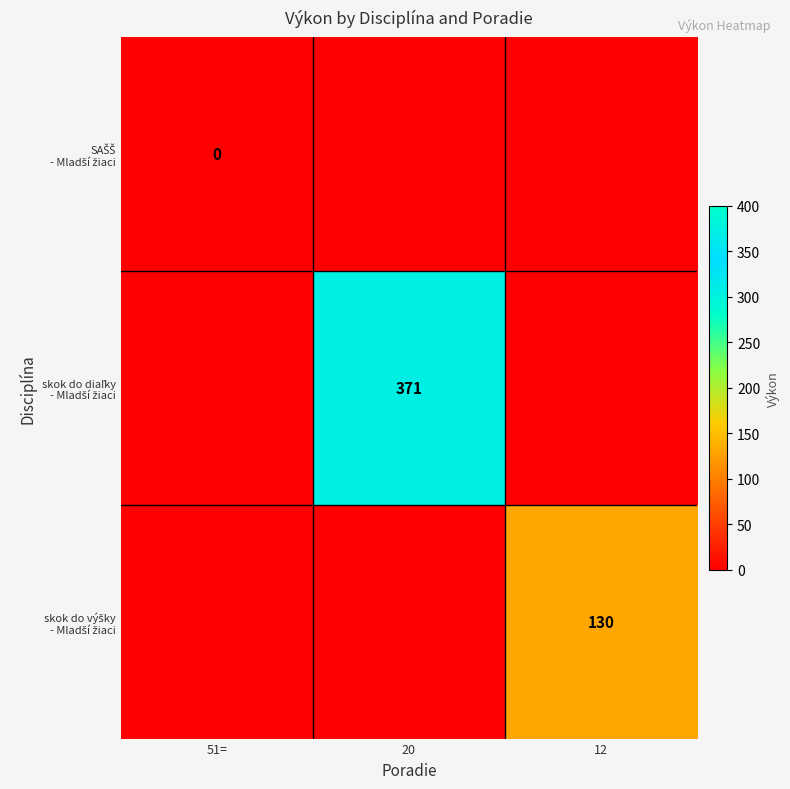

What is the total value across all series at 12?

130